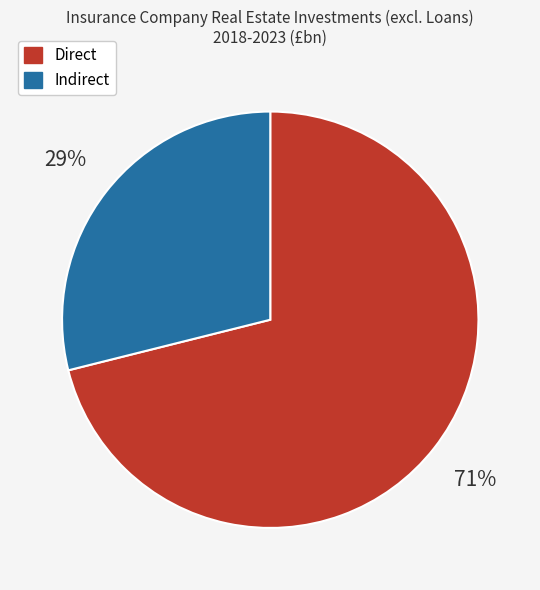

Rank the categories by value from lowest to highest.

Indirect, Direct